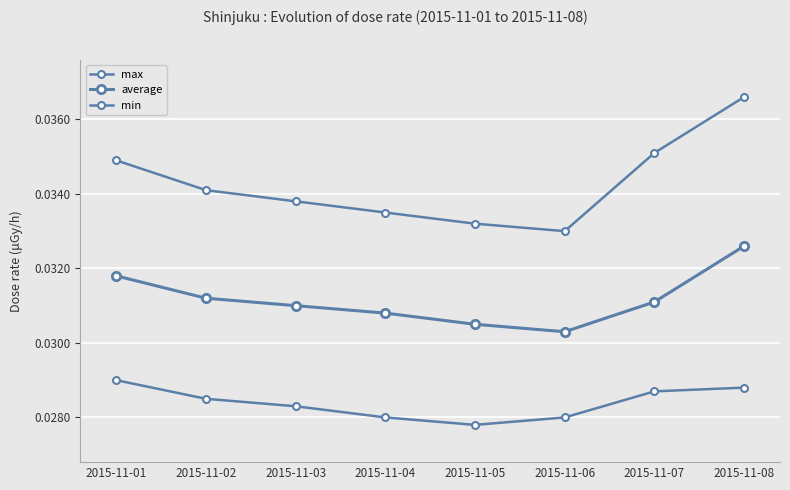

Does the chart have visible grid lines?

Yes